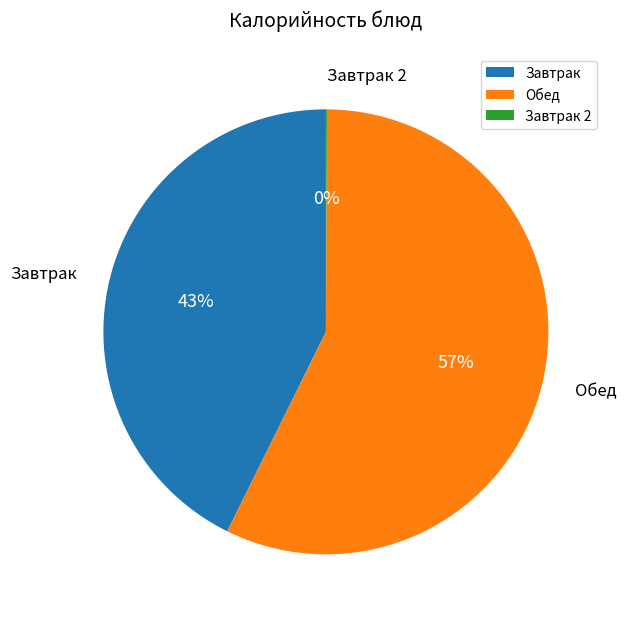

To the nearest percent, what portion does Завтрак represent?

43%